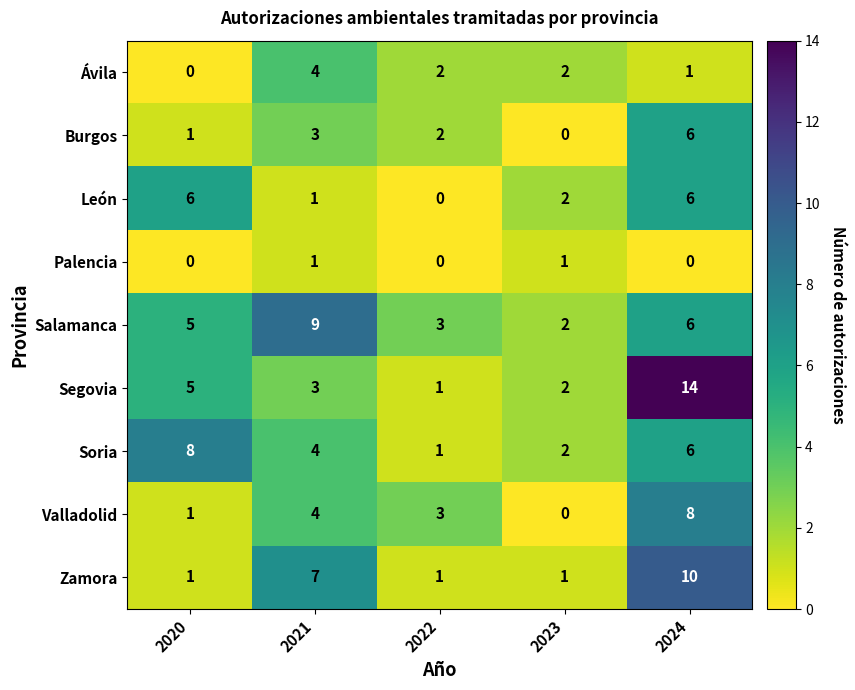

Count the Burgos values in the range 1 to 3.

3